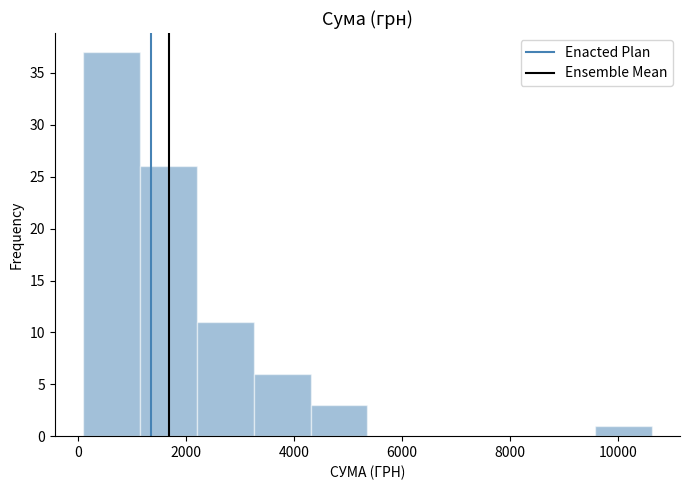

Over which range of the x-axis is the bar tallest?

200 to 1200